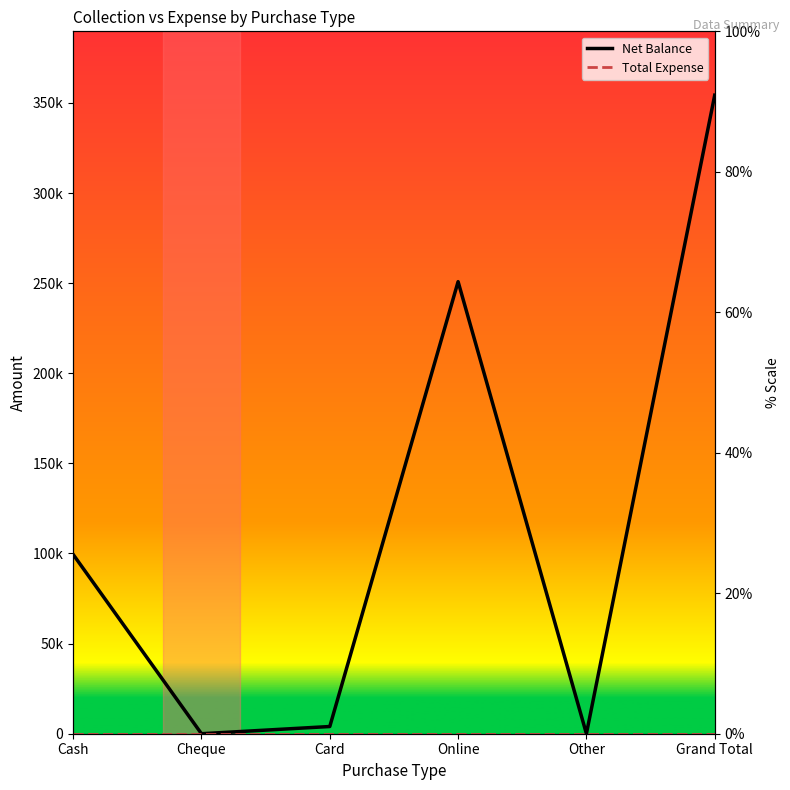

What is the label of the 5th point from the right?

Cheque